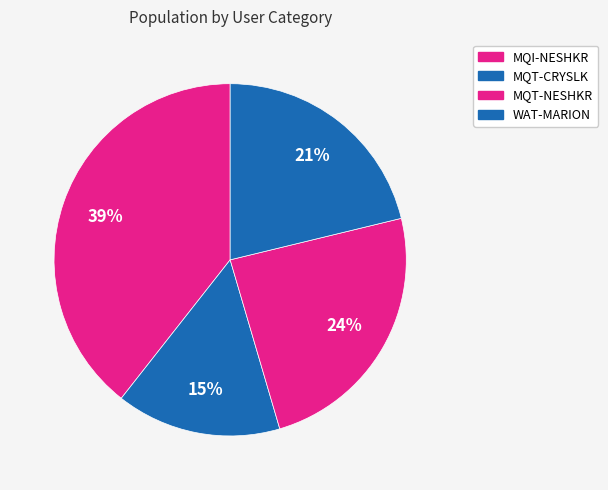

Count the number of slices in the pie.

4